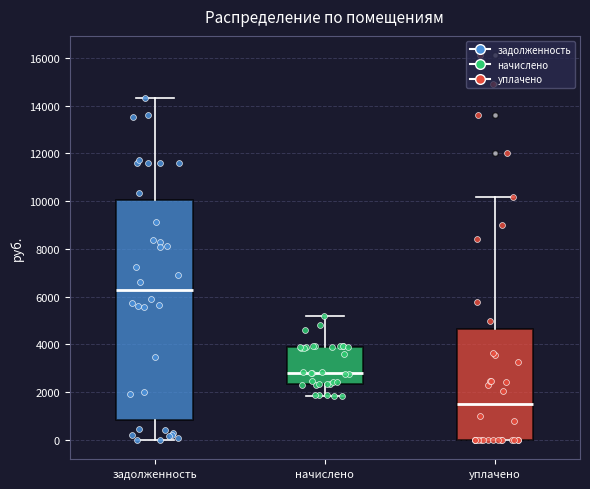

Reading left to right, read every box against the y-axis: the position of its median line, the range the box covers, and the ends of its whiskers. The values are not printed on the chart, so give them approximately, as read against the axis.

задолженность: median 6200, box 800 to 10000, whiskers 0 to 14400
начислено: median 2800, box 2400 to 4000, whiskers 1800 to 5200
уплачено: median 1600, box 0 to 4600, whiskers 0 to 10200